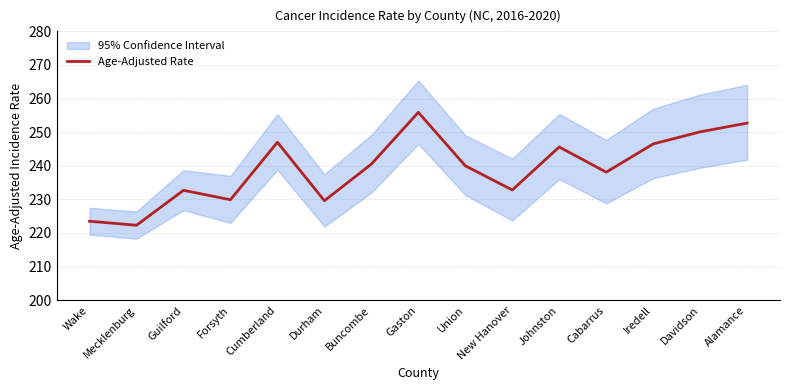

How many interior local valleys (lower than both neighbors) does the data have?

5